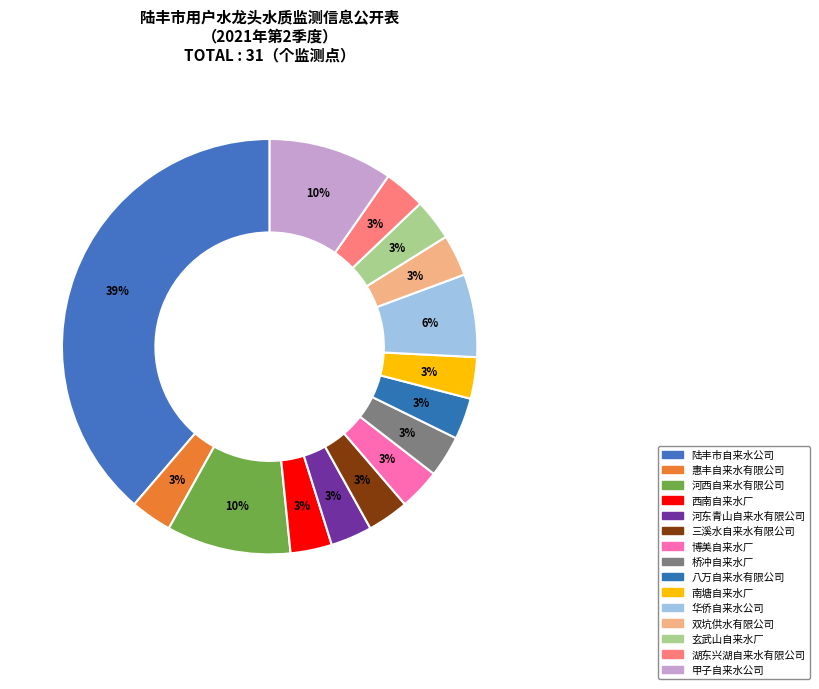

Count the number of slices in the pie.

15